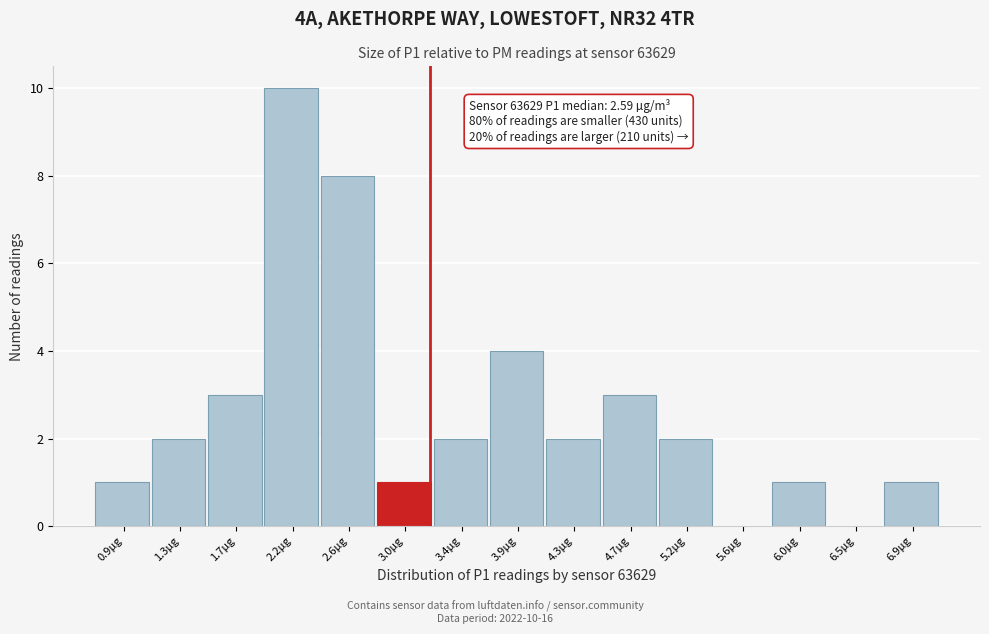

Over which range of the x-axis is the bar tallest?

1.94 to 2.37